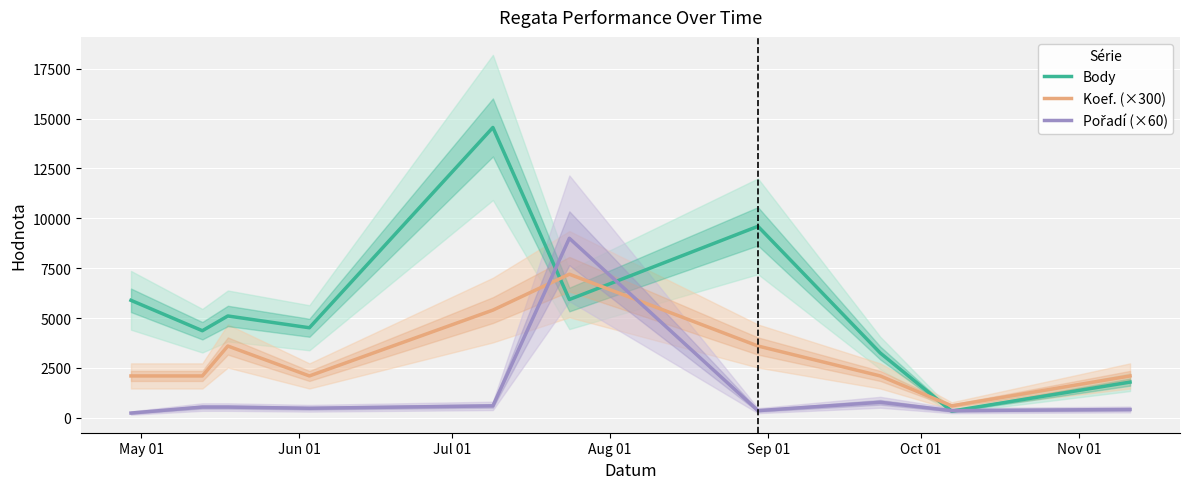

How many interior local valleys does the Body series have?

4